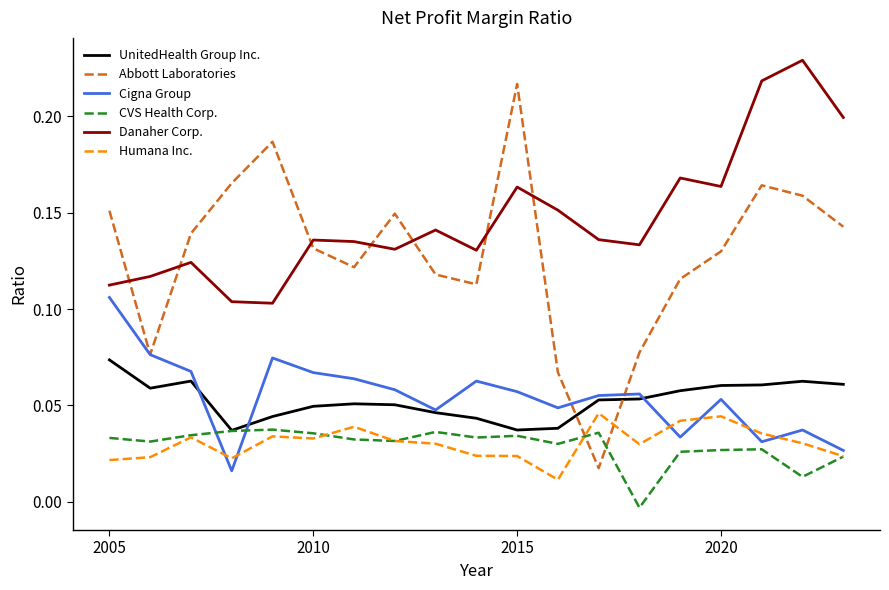

Which series has the widest spread of values?

Abbott Laboratories